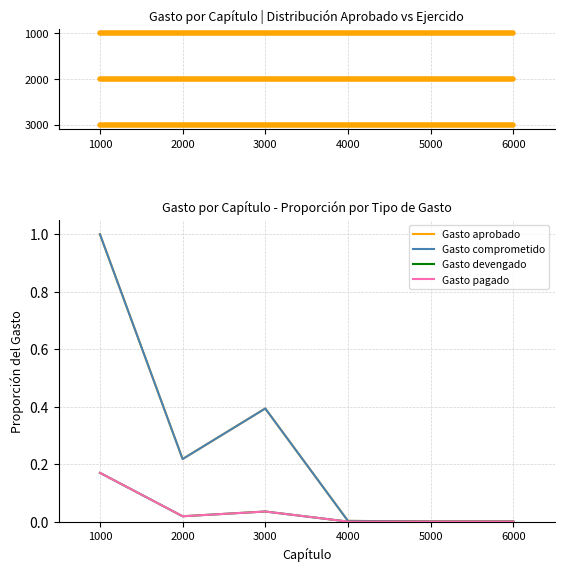

In Gasto comprometido, how many points are lower than both neighbors (excluding endpoints)?

1